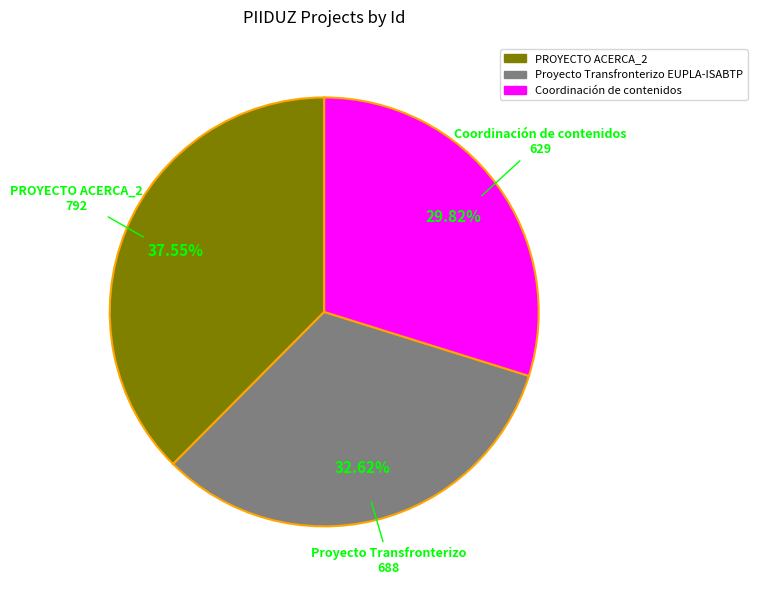

Approximately how many times larger is the value at Proyecto Transfronterizo EUPLA-ISABTP compared to PROYECTO ACERCA_2?

0.9